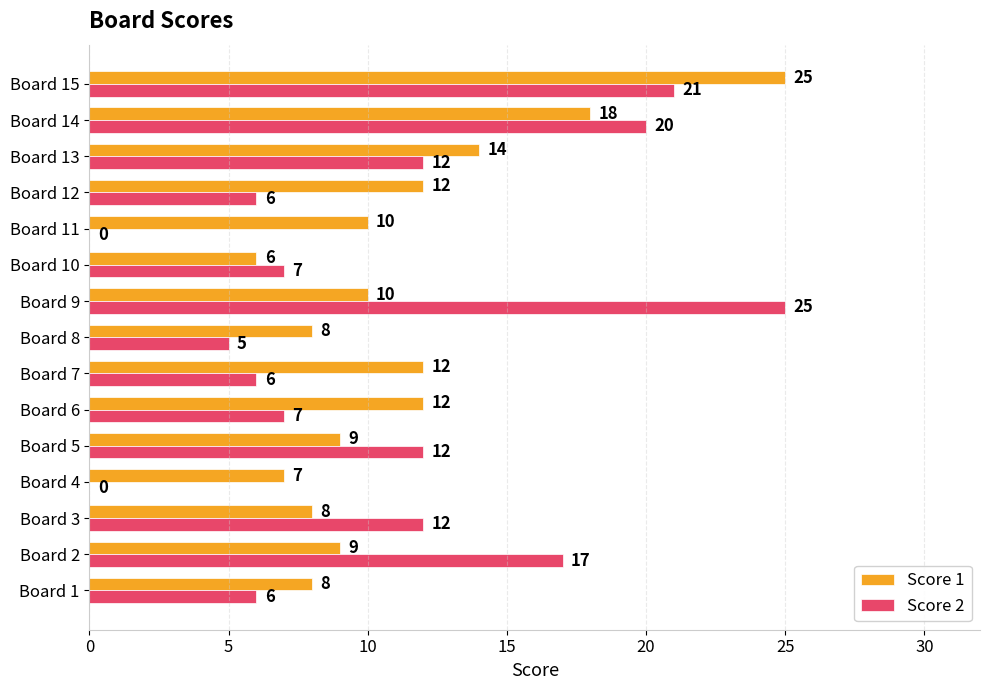

What is the sum of all Score 2 values?

156